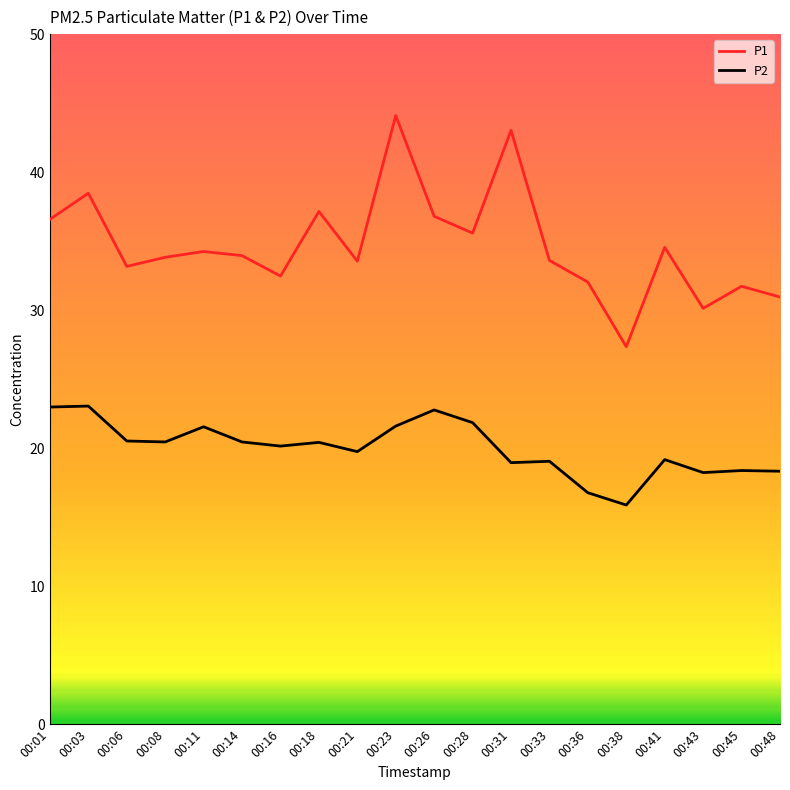

True or false: P1 and P2 intersect in this chart.

False